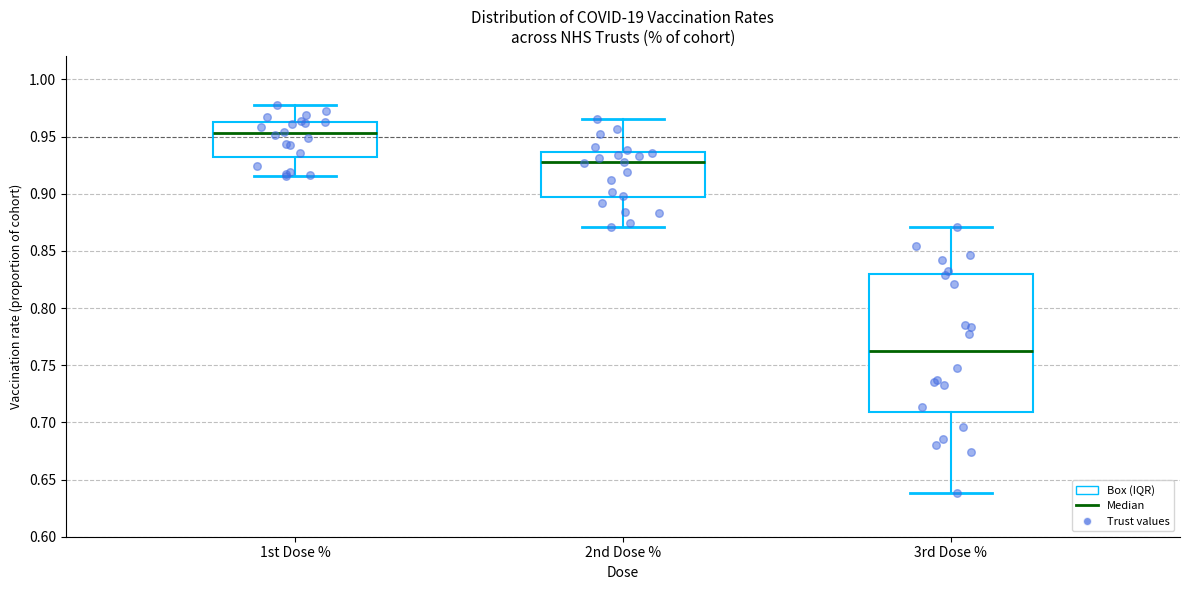

Reading left to right, read every box against the y-axis: the position of its median line, the range the box covers, and the ends of its whiskers. The values are not printed on the chart, so give them approximately, as read against the axis.

1st Dose %: median 0.955, box 0.930 to 0.965, whiskers 0.915 to 0.975
2nd Dose %: median 0.930, box 0.895 to 0.935, whiskers 0.870 to 0.965
3rd Dose %: median 0.765, box 0.710 to 0.830, whiskers 0.640 to 0.870